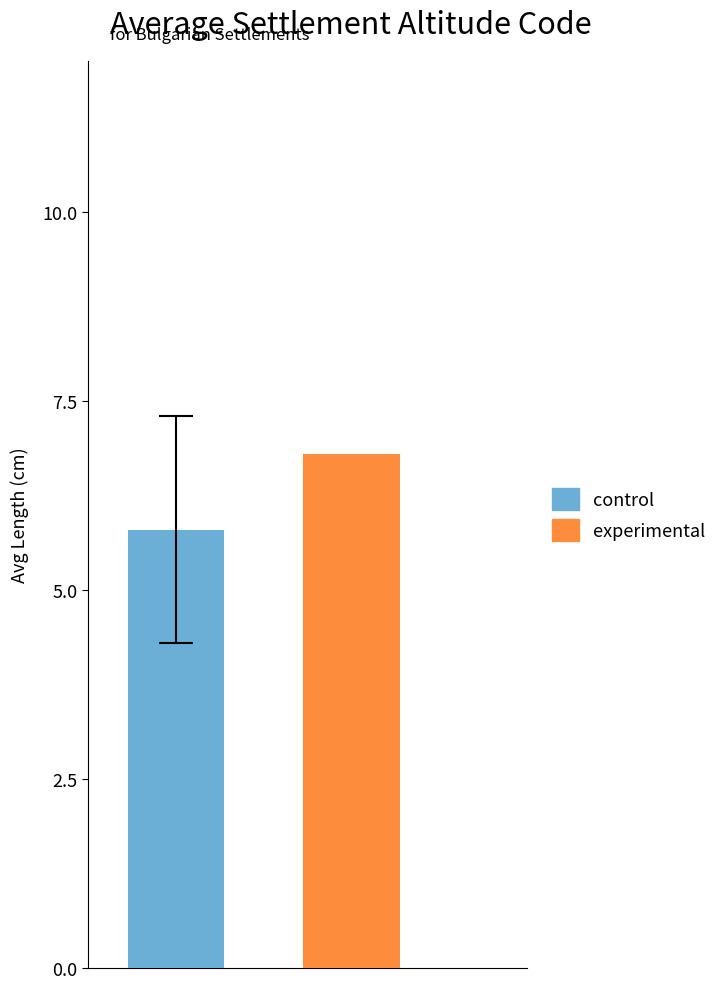

Rank the series by their maximum value, from highest to lowest.

experimental, control